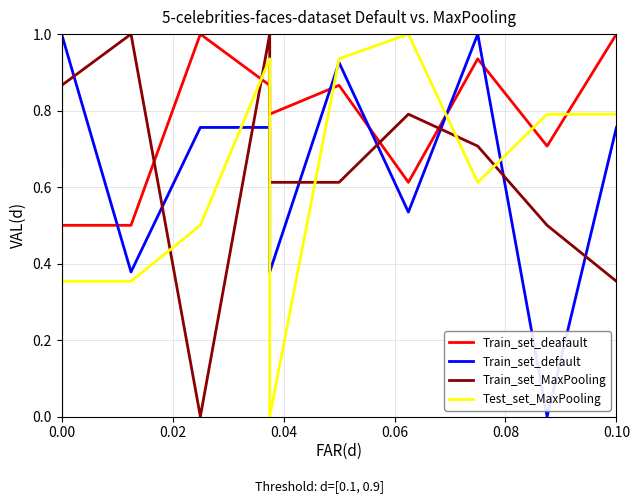

What is the difference between the second highest and second lowest values in the Train_set_default series?

0.6